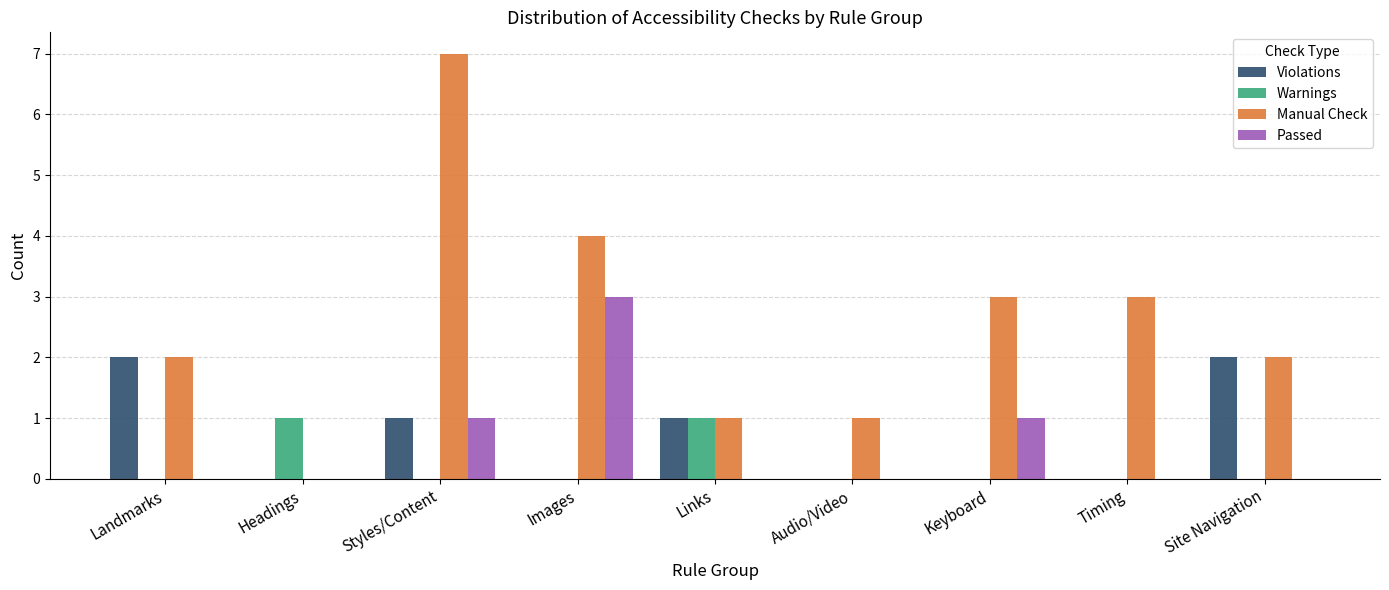

How many Manual Check values are between 1 and 3?

6